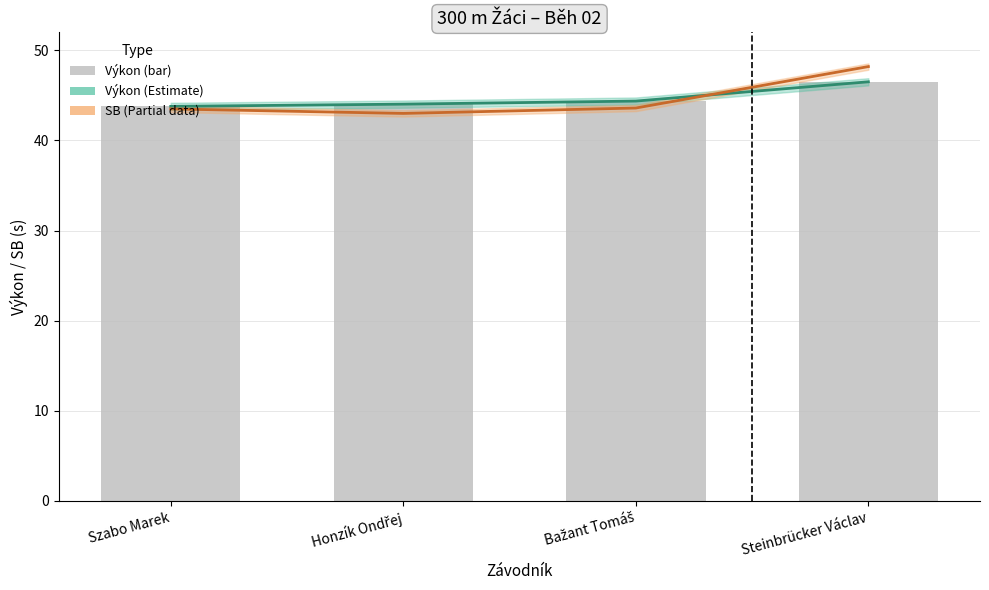

What position from the right is Szabo Marek?

4